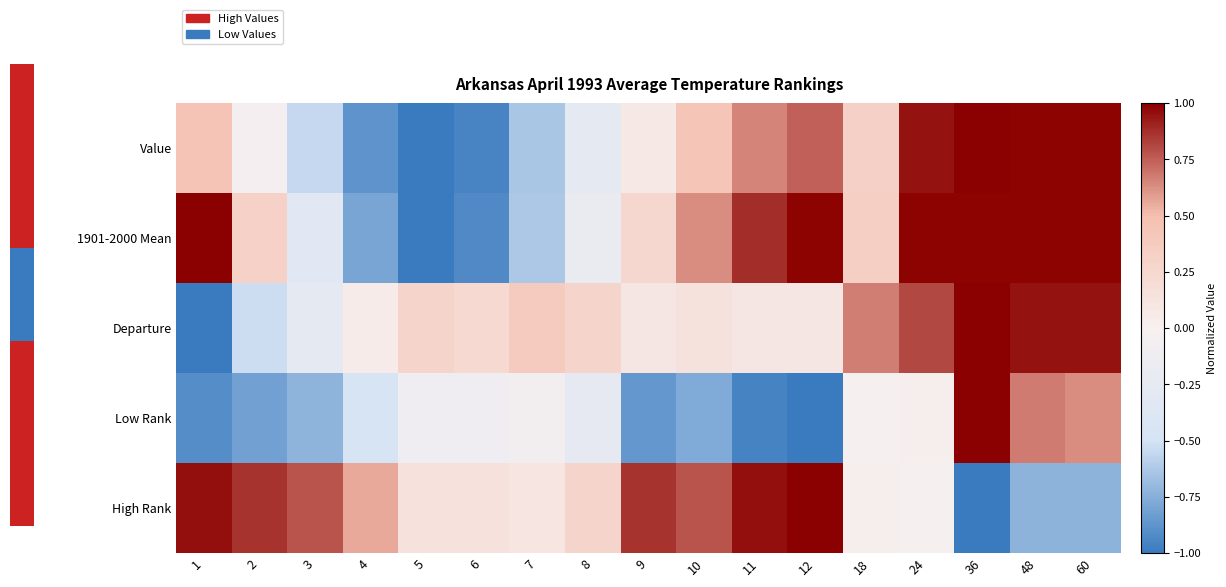

What is the total value across all series at 9?

0.4